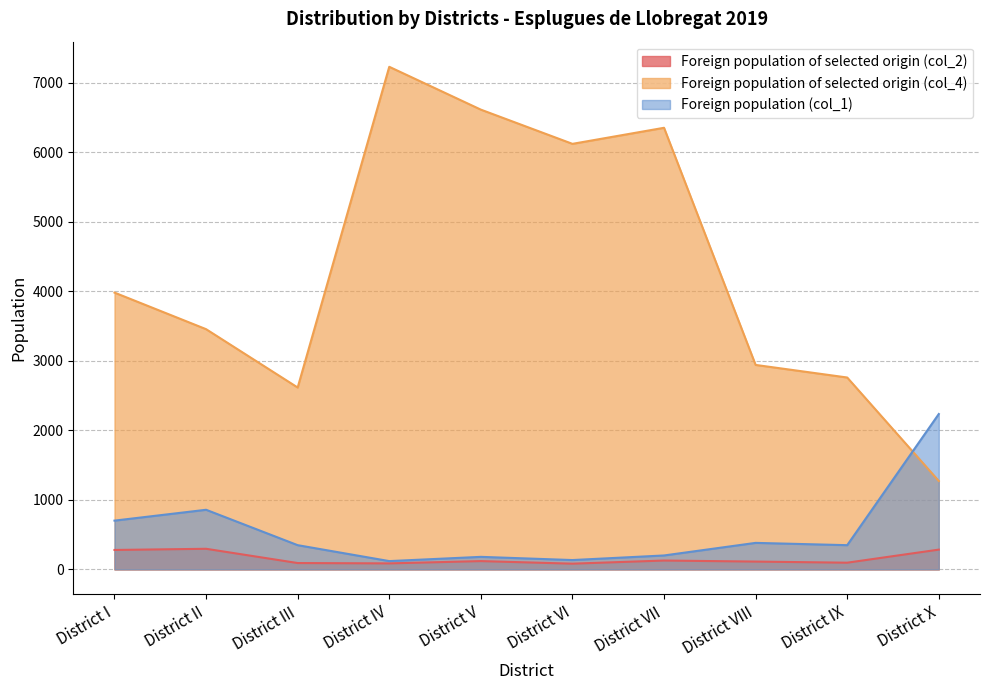

True or false: Foreign population of selected origin (col_2) has a value of 76 at District I.

False